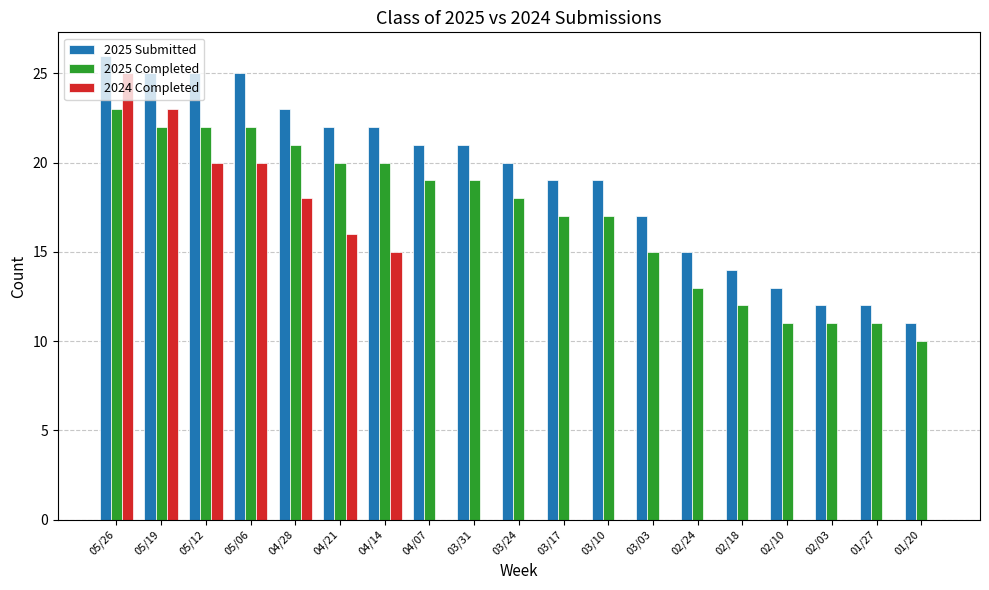

True or false: 2025 Submitted has a value of 20 at 02/24.

False